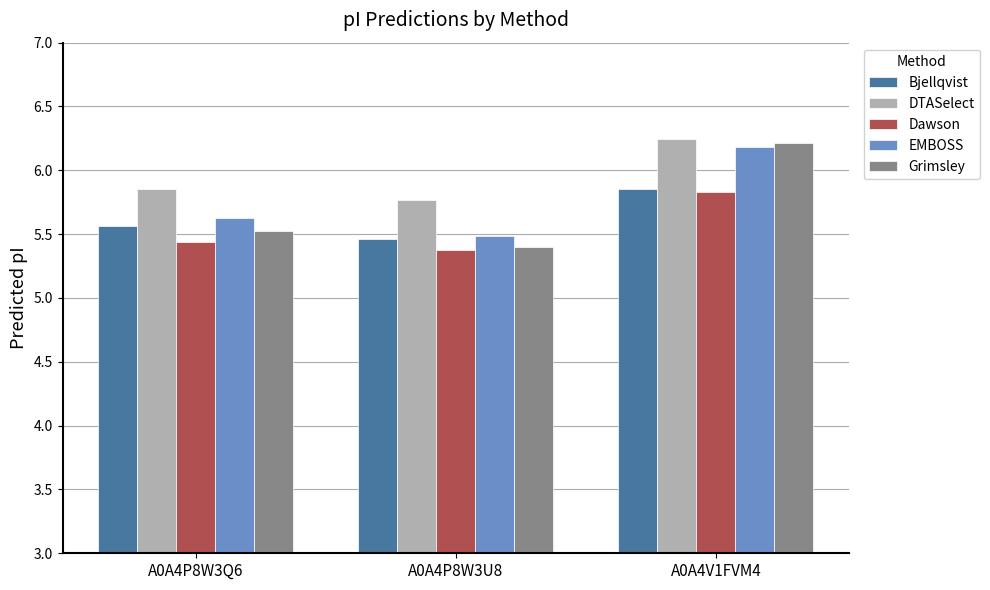

At which category is the sum across all series the highest?

A0A4V1FVM4